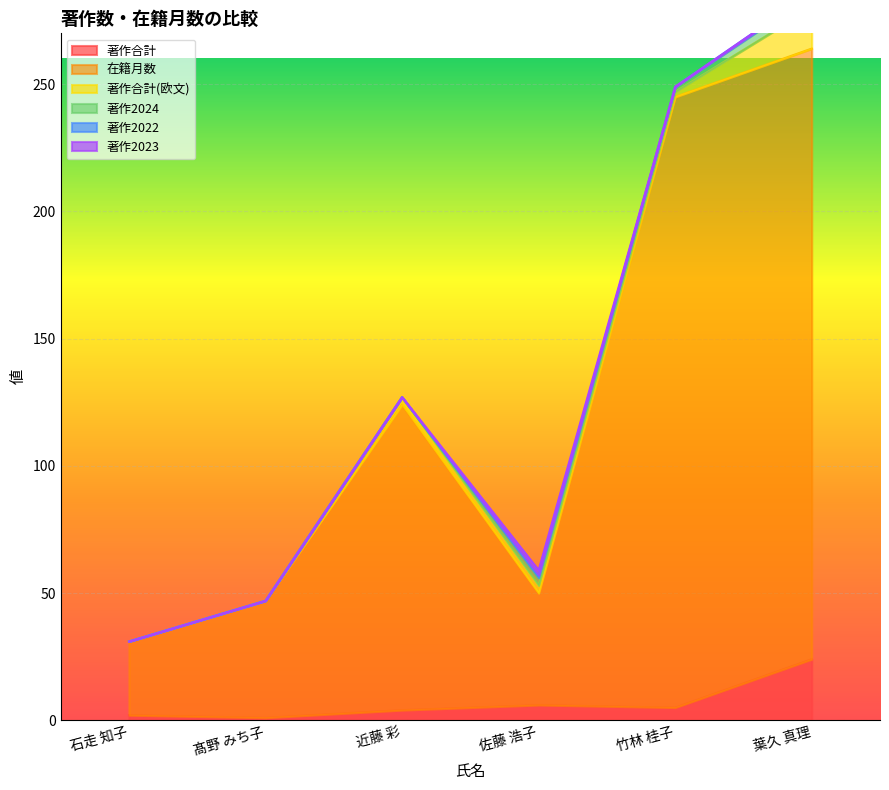

Which has a higher value, 石走 知子 or 佐藤 浩子?

佐藤 浩子